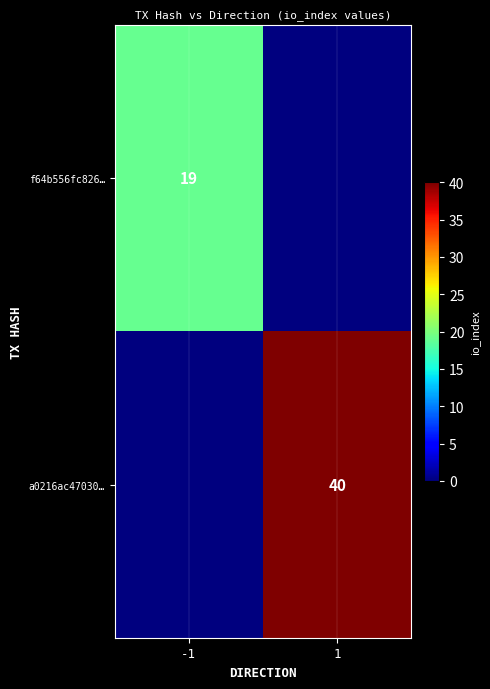

Is it true that f64b556fc826… equals 10 at -1?

False